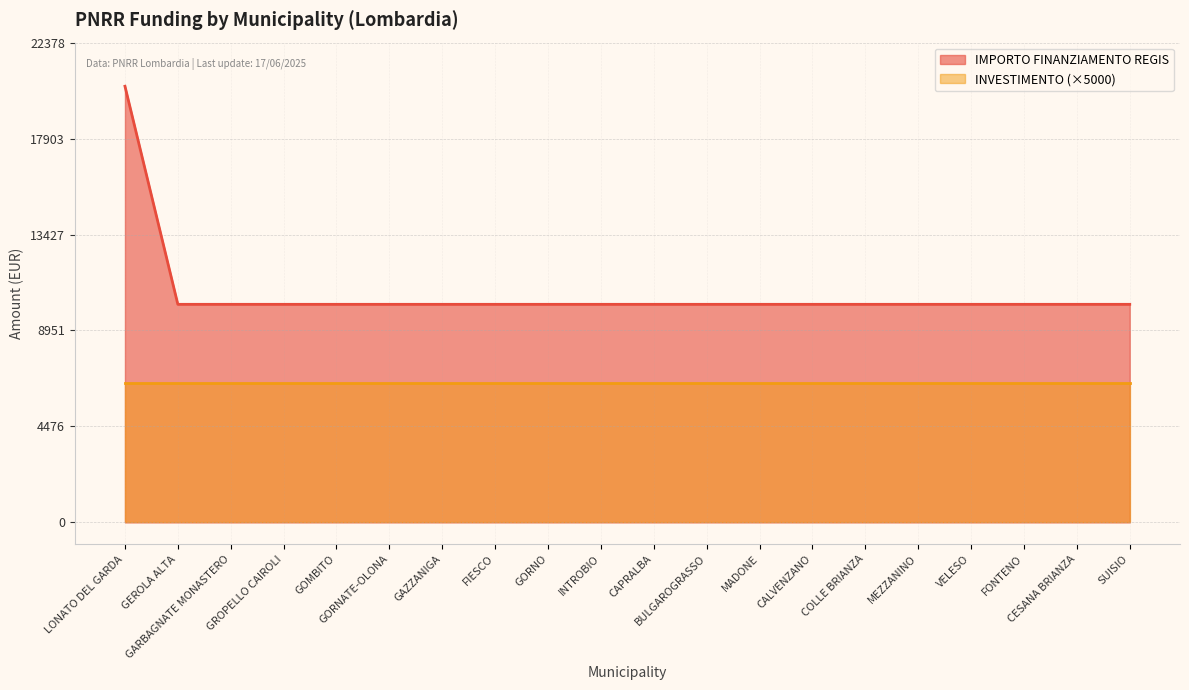

Reading left to right, extract all data points from this chart.

LONATO DEL GARDA=20344	GEROLA ALTA=10172	GARBAGNATE MONASTERO=10172	GROPELLO CAIROLI=10172	GOMBITO=10172	GORNATE-OLONA=10172	GAZZANIGA=10172	FIESCO=10172	GORNO=10172	INTROBIO=10172	CAPRALBA=10172	BULGAROGRASSO=10172	MADONE=10172	CALVENZANO=10172	COLLE BRIANZA=10172	MEZZANINO=10172	VELESO=10172	FONTENO=10172	CESANA BRIANZA=10172	SUISIO=10172